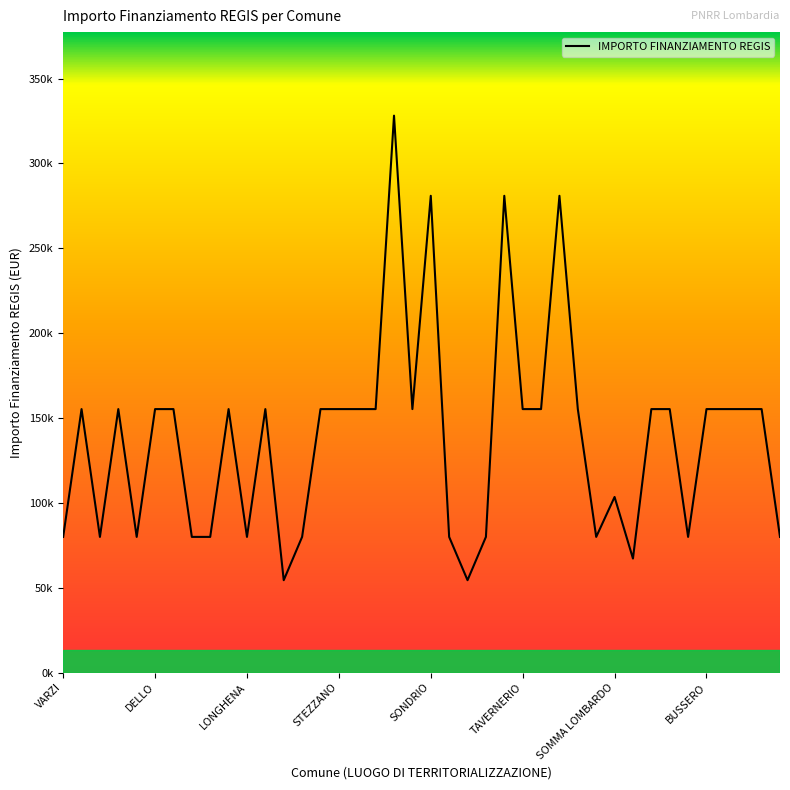

What is the value of the 2nd point from the left?

155234